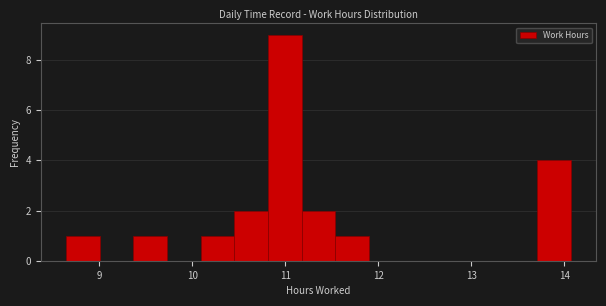

Read against the x-axis, roughly where is the centre of the tallest bar?

11.0